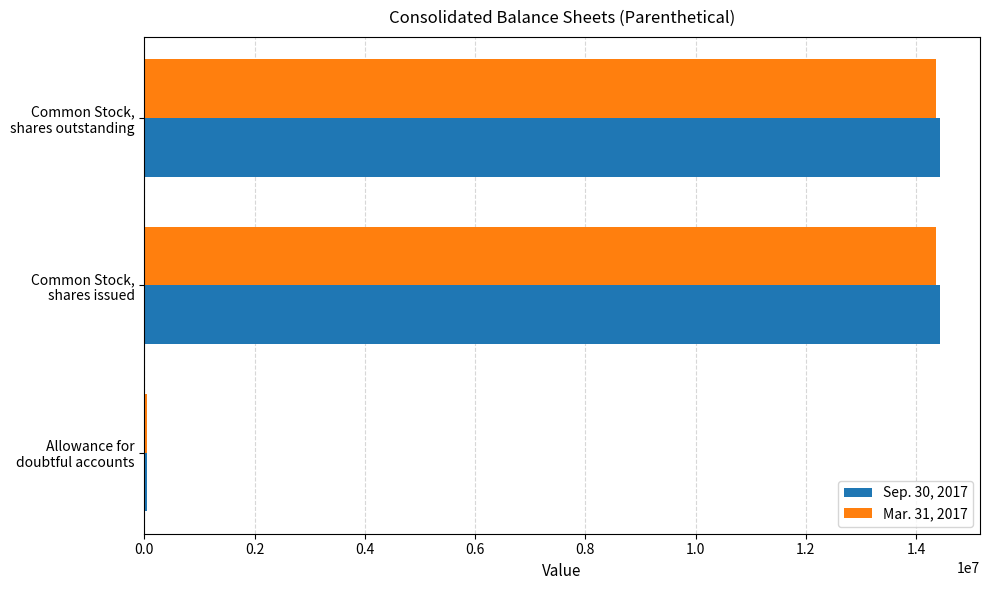

List the series in order of their overall mean, highest first.

Sep. 30, 2017, Mar. 31, 2017